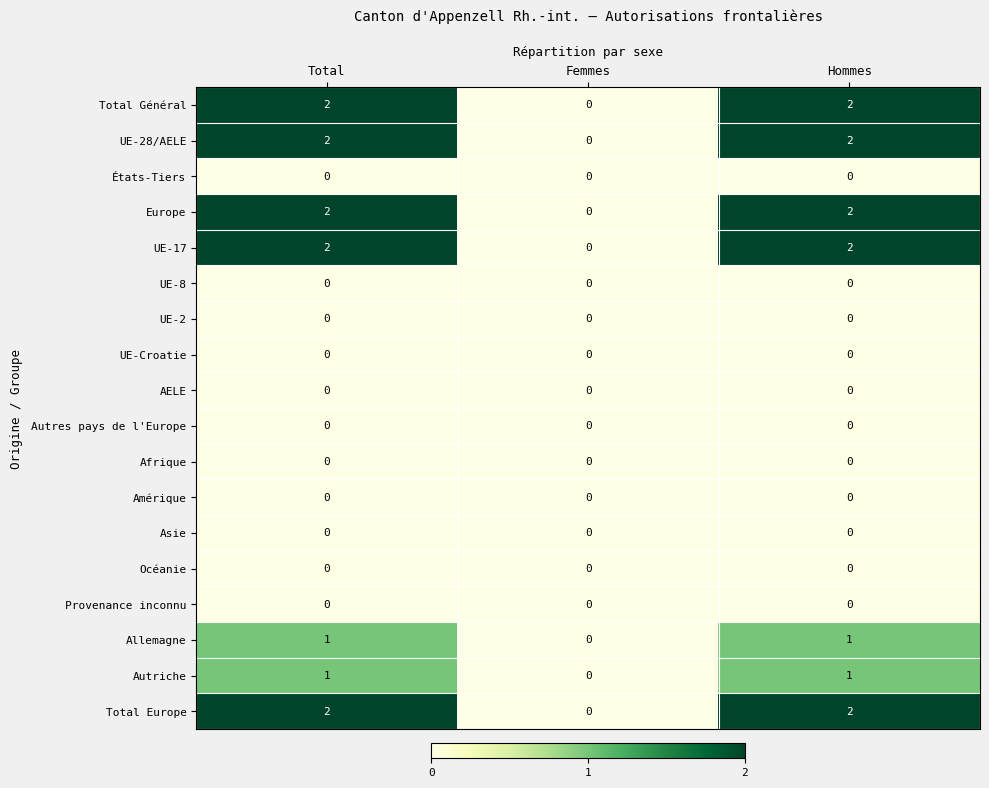

Is the value of UE-28/AELE at Total greater than the value of Amérique at Femmes?

Yes